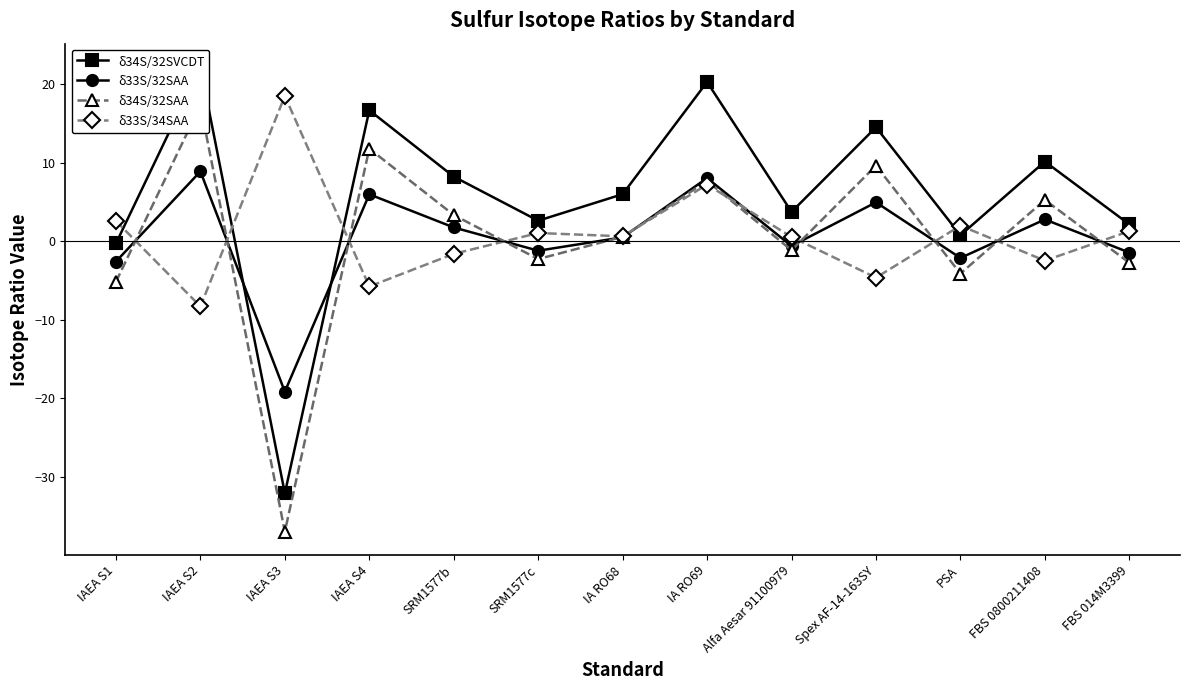

Between which two adjacent categories do δ33S/32SAA and δ34S/32SVCDT first intersect?

IAEA S2 and IAEA S3